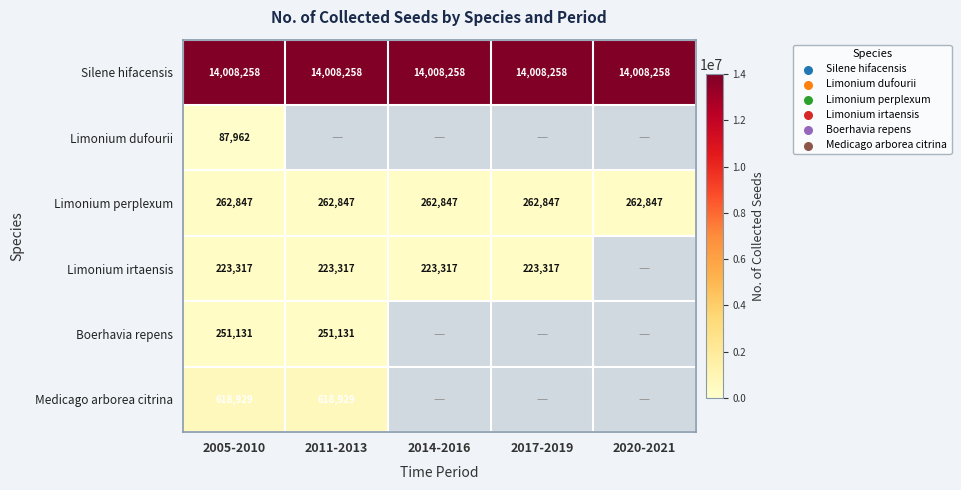

What is the average value of the Silene hifacensis series?

14008258